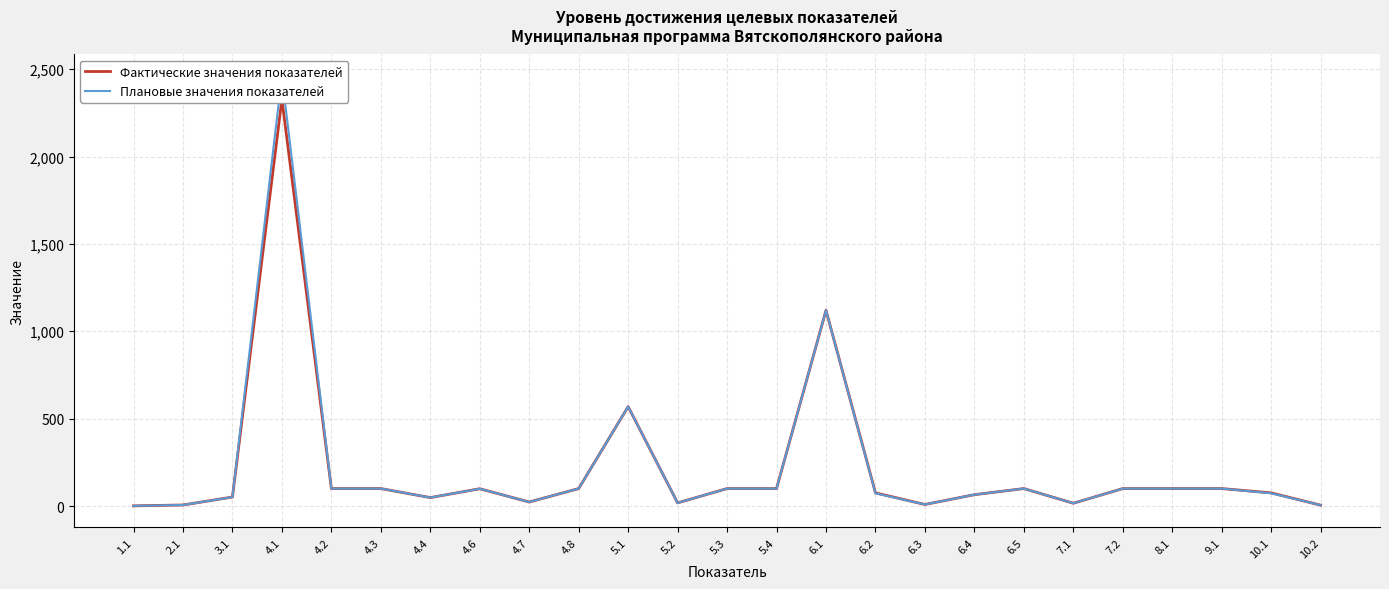

List the series in order of their peak value, lowest first.

Фактические значения показателей, Плановые значения показателей